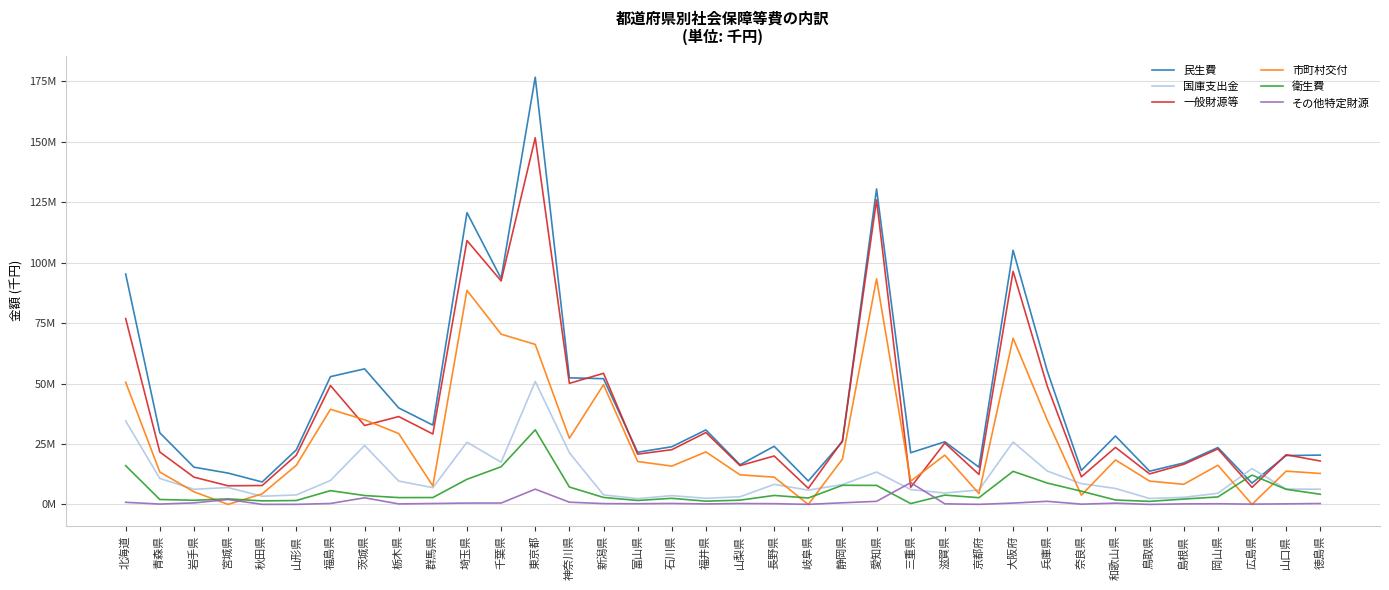

At which label is その他特定財源 closest to 4495751?

茨城県